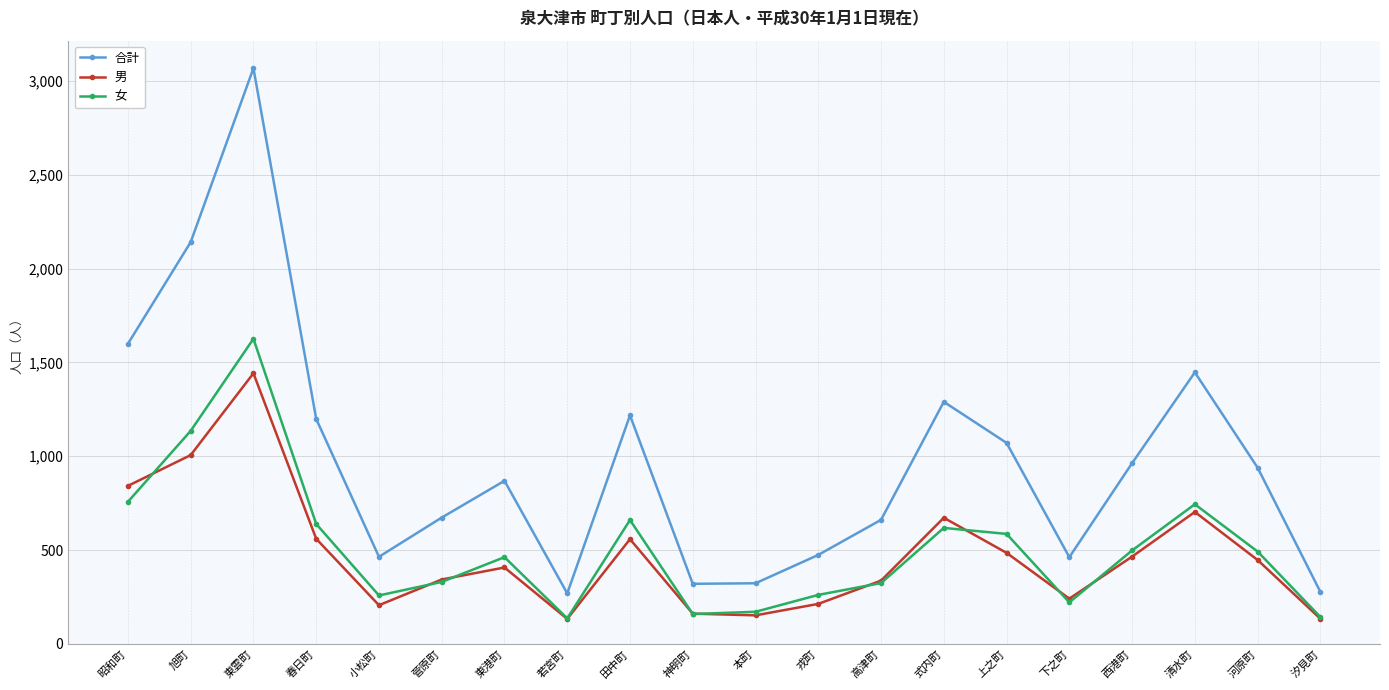

What is the average value of the 女 series?

511